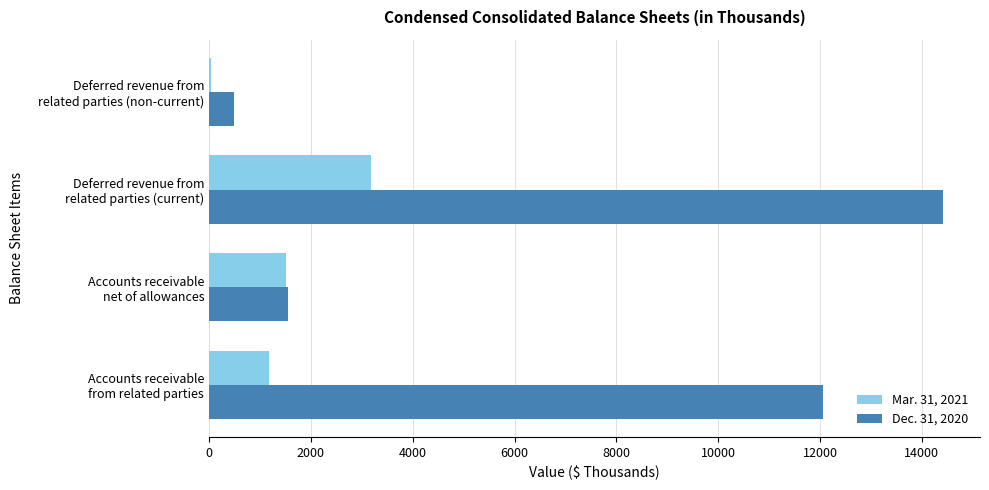

Which series has the largest total across all categories?

Dec. 31, 2020